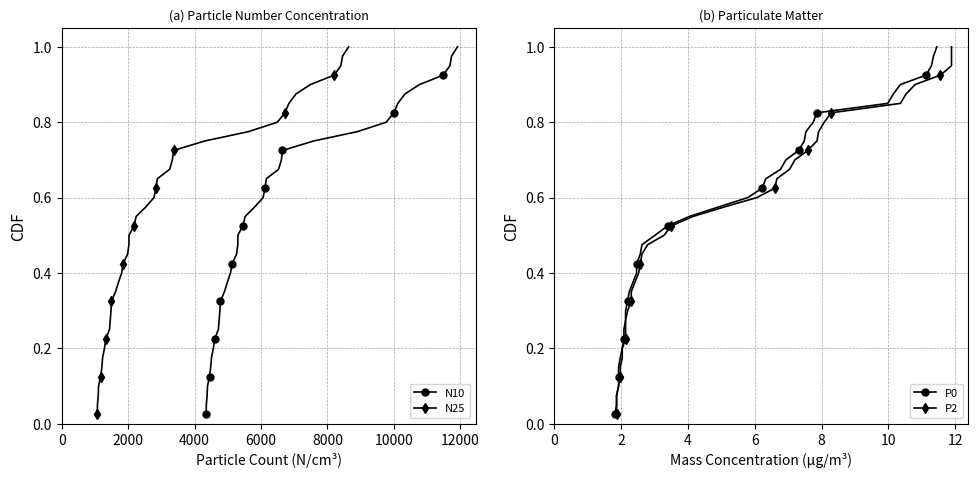

Which series has the largest total across all categories?

N10